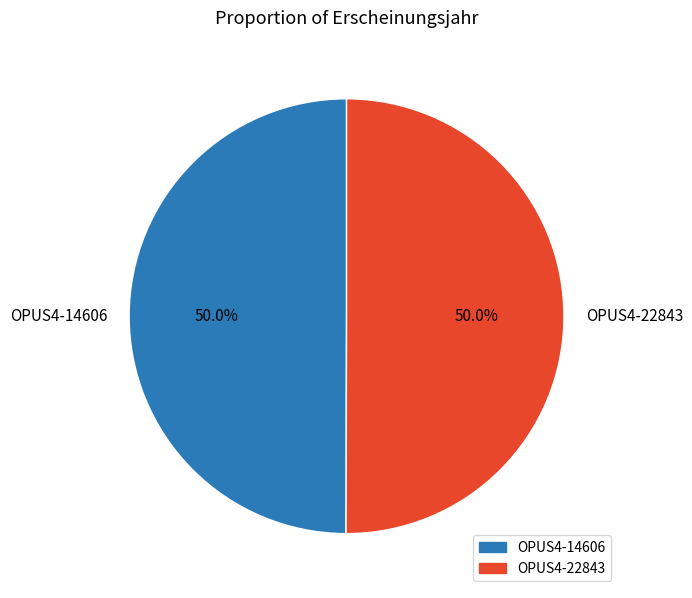

What percentage do OPUS4-14606 and OPUS4-22843 together represent?

100.0%